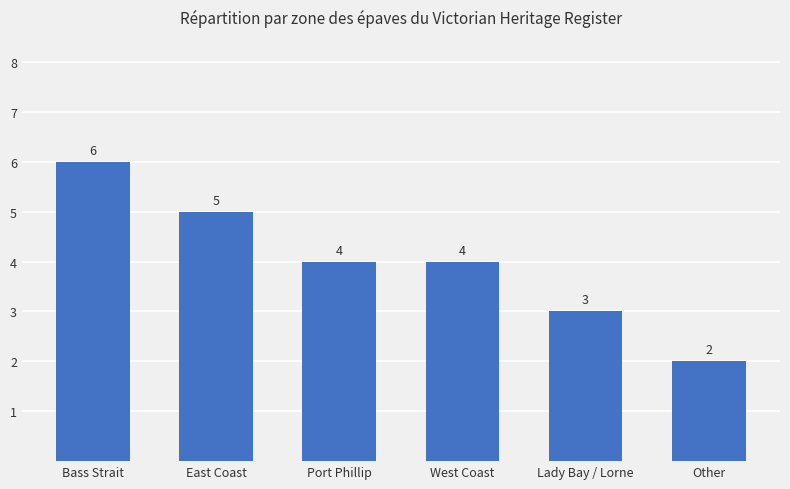

What is the sum of the values at Lady Bay / Lorne and Bass Strait?

9